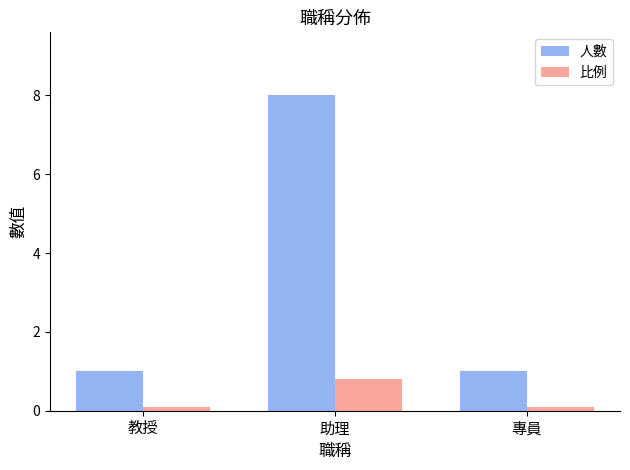

Reading left to right, extract all data points from this chart.

人數: 1.0	8.0	1.0
比例: 0.1	0.8	0.1